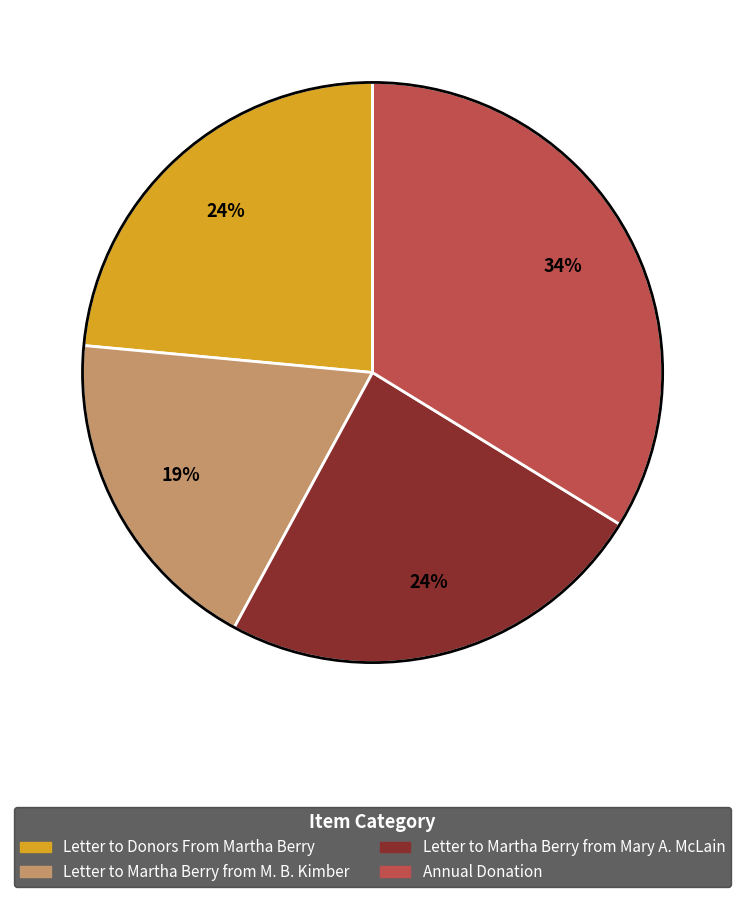

Between Letter to Donors From Martha Berry and Annual Donation, which is larger?

Annual Donation